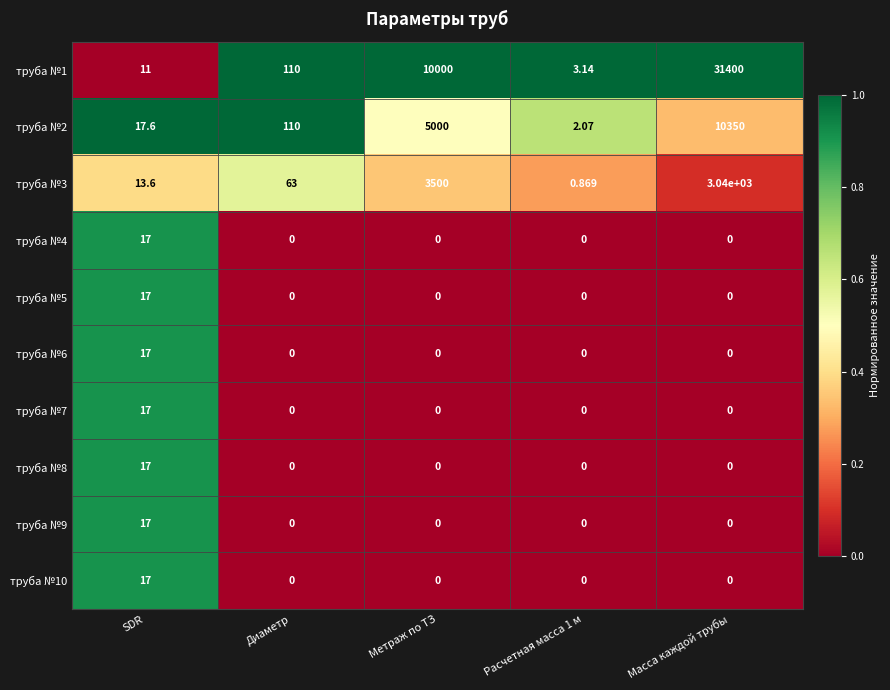

At which category does the chart reach its peak across all series?

Масса каждой трубы